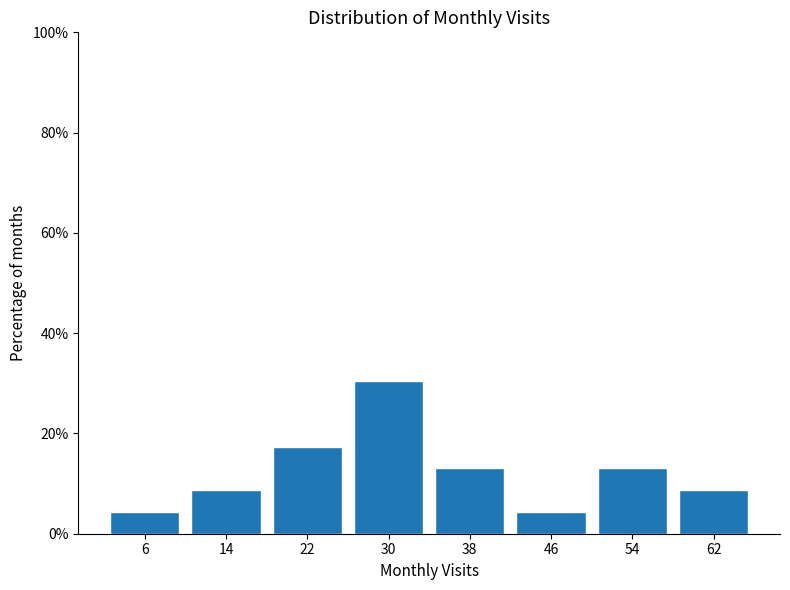

Reading left to right, list every bar in this chart as the range it spans on the x-axis followed by its height. The values are not printed on the chart, so give them approximately, as read against the axis.

2 to 10: 4
10 to 18: 8
18 to 26: 18
26 to 34: 30
34 to 42: 14
42 to 50: 4
50 to 58: 14
58 to 66: 8